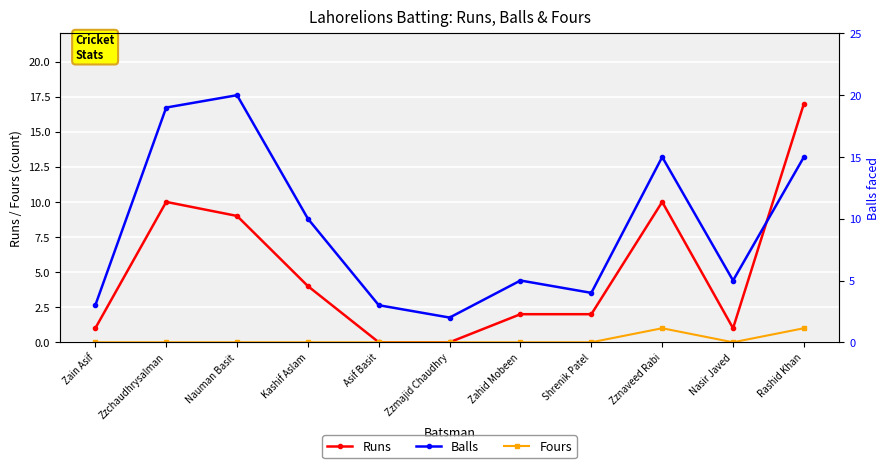

Between Zzchaudhrysalman and Zznaveed Rabi, which series saw the biggest shift?

Balls